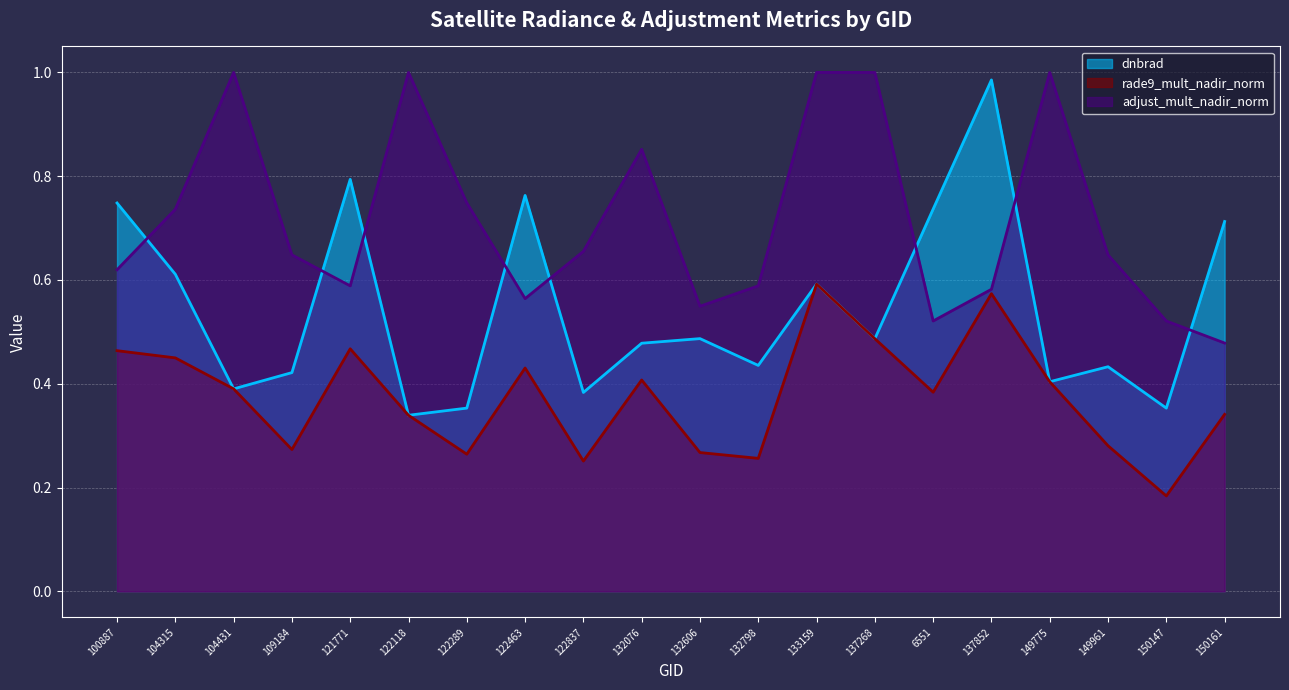

What is the label of the 14th point from the right?

122289